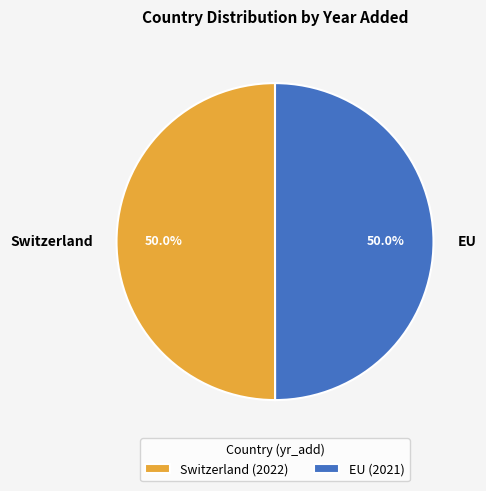

To the nearest percent, what portion does Switzerland represent?

50%